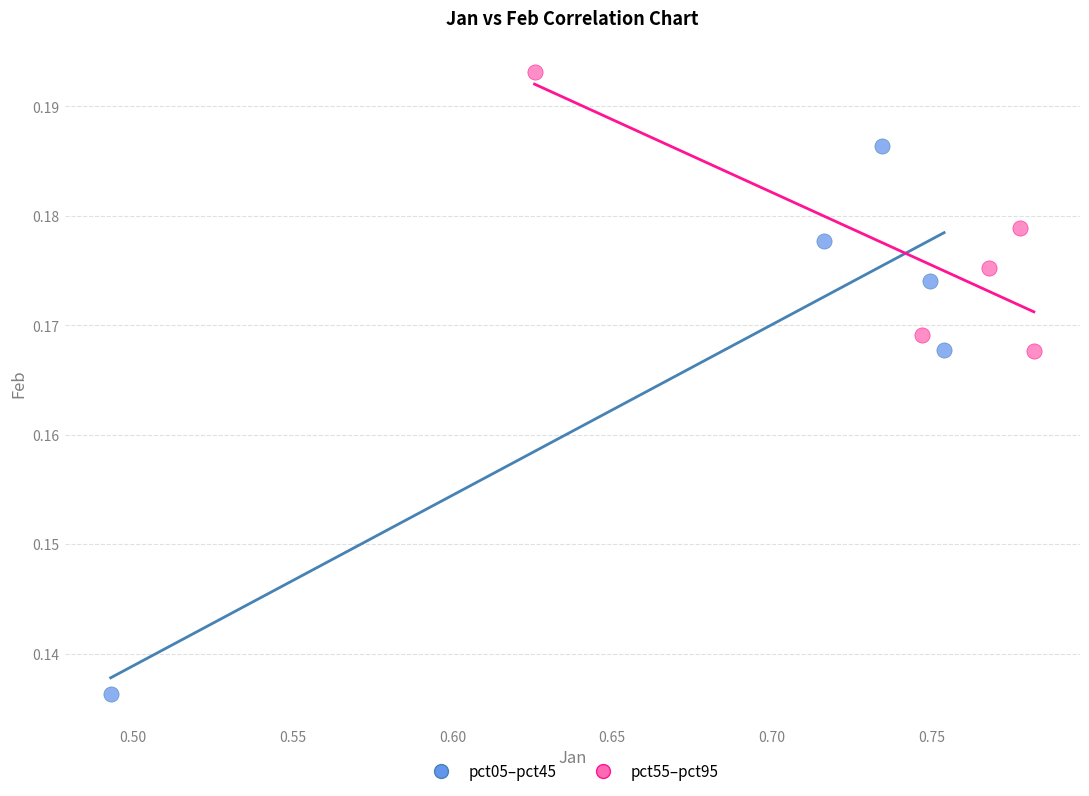

Which series contains the lowest Y value?

pct05–pct45